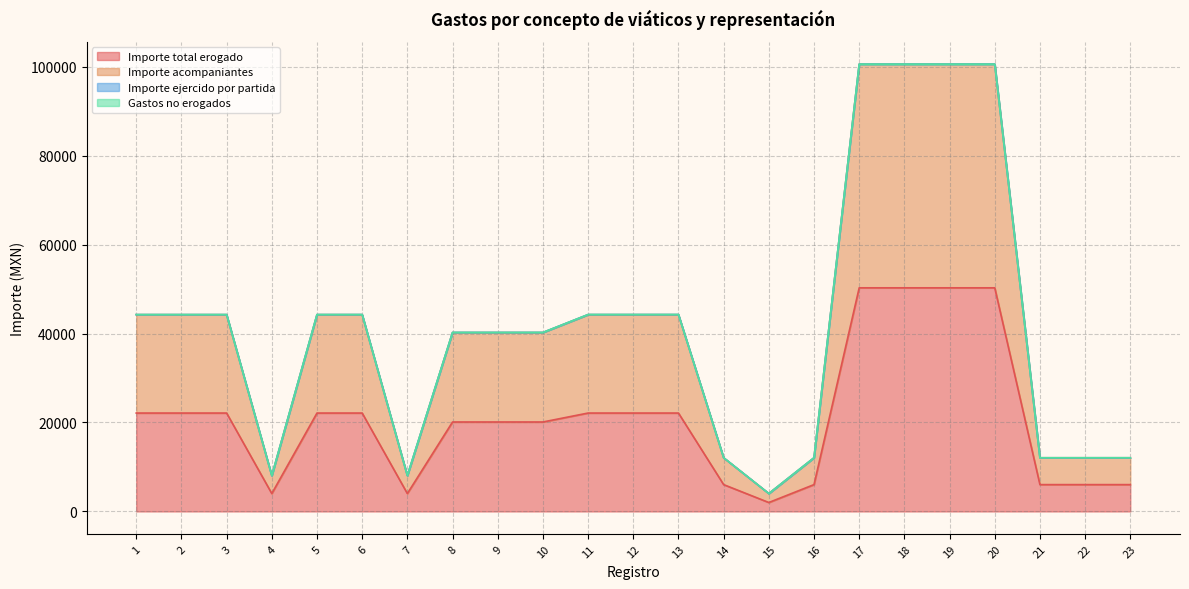

List the series in order of their peak value, highest first.

Importe acompaniantes, Importe total erogado